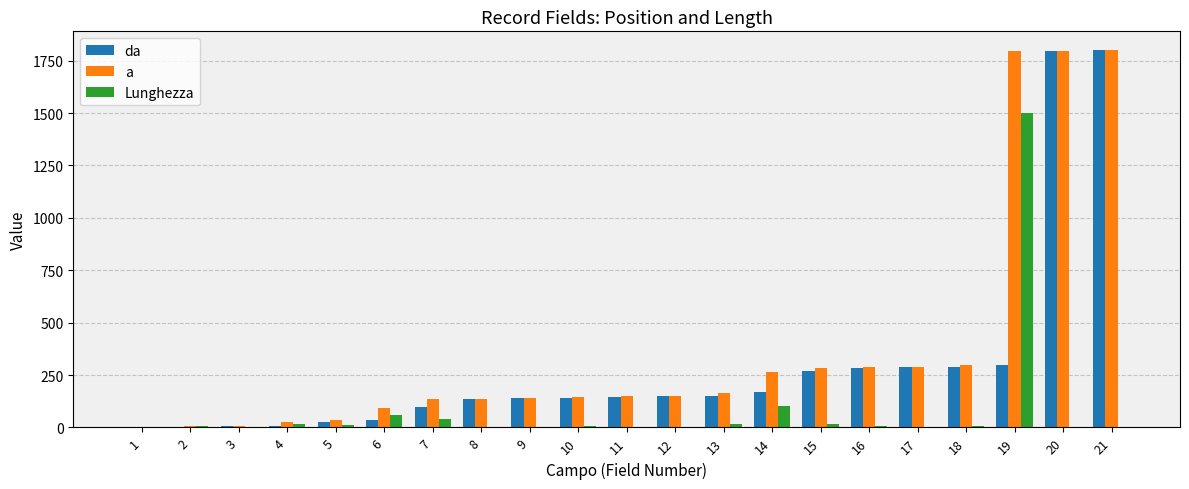

What is the maximum value for Lunghezza?

1501